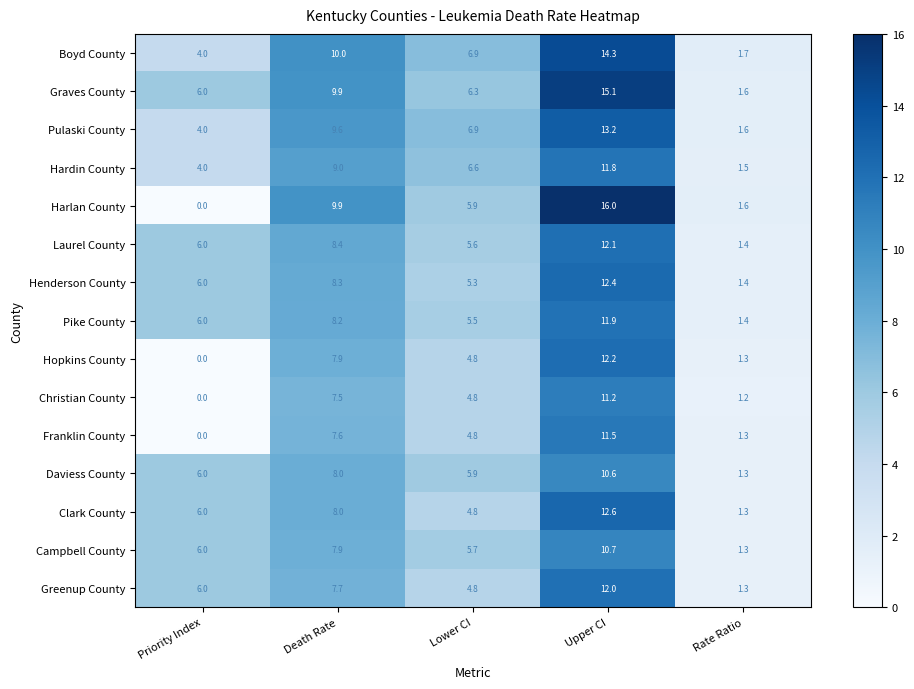

Which series has the largest total across all categories?

Graves County